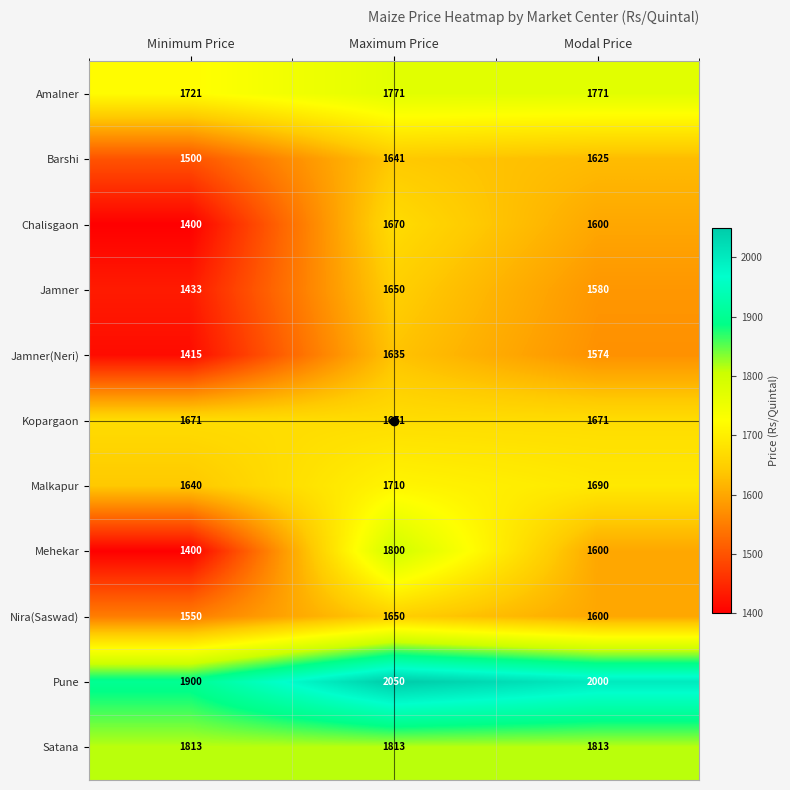

What is the total value across all series at Modal Price?

18524